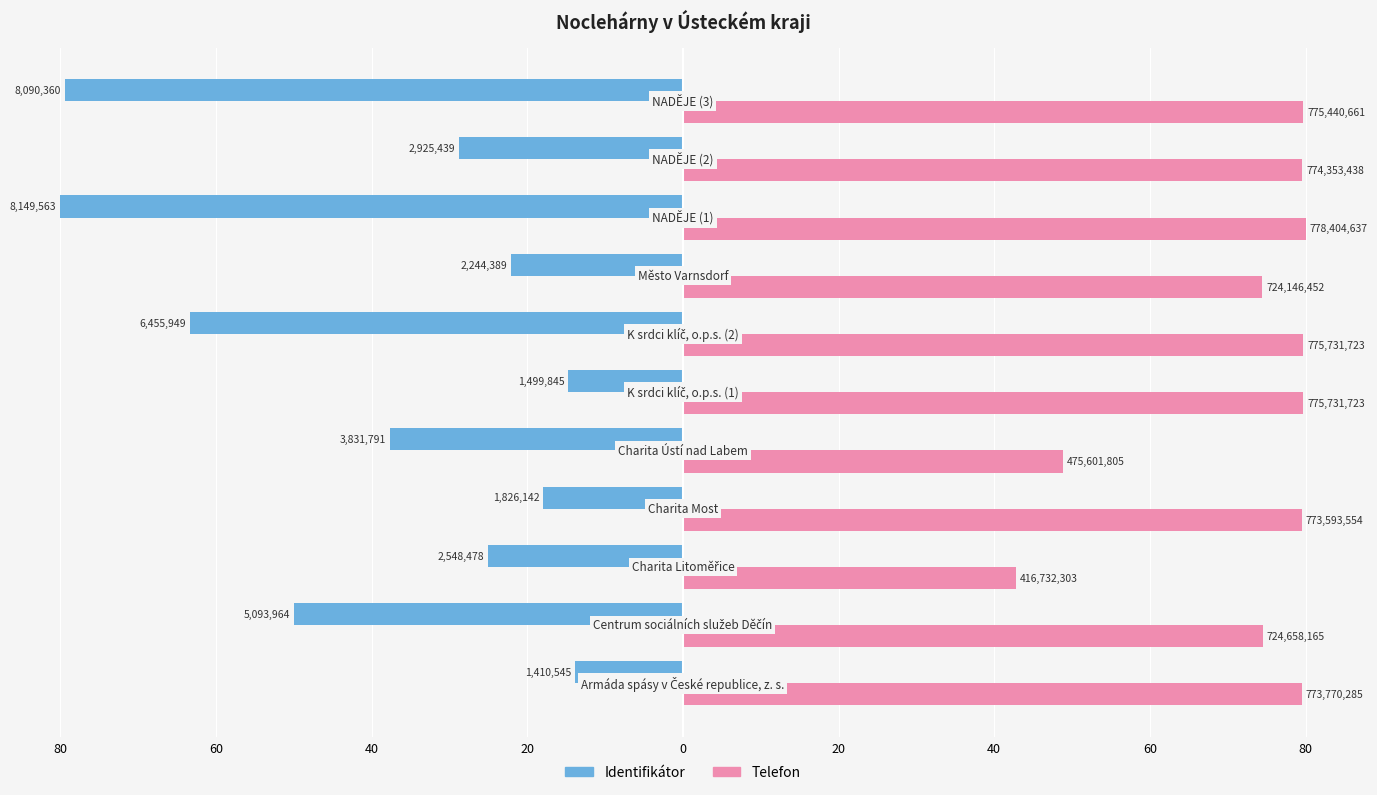

What are all the series names shown in the legend?

Identifikátor, Telefon